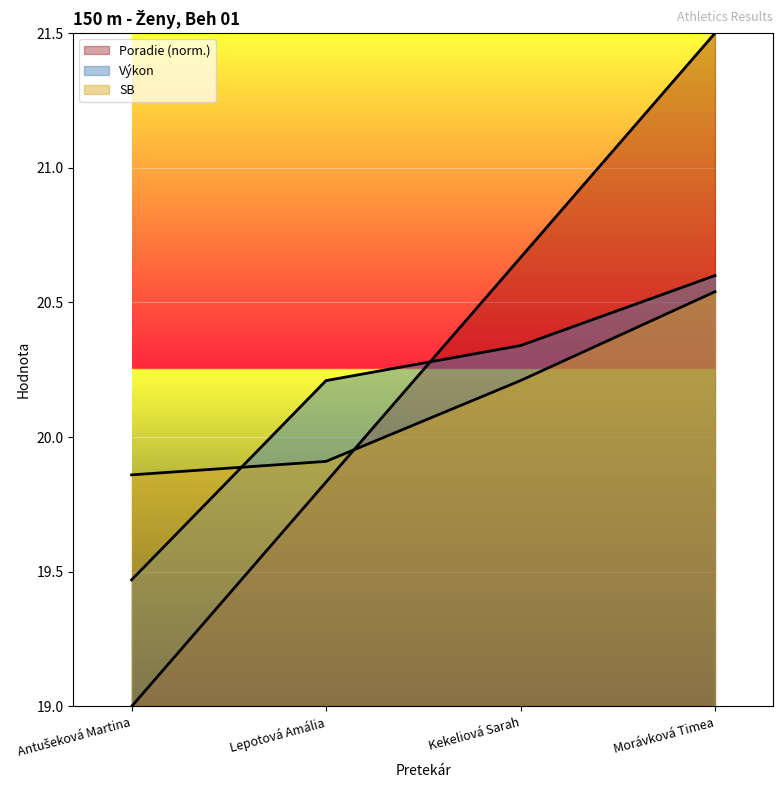

What is the label of the 3rd point from the left?

Kekeliová Sarah